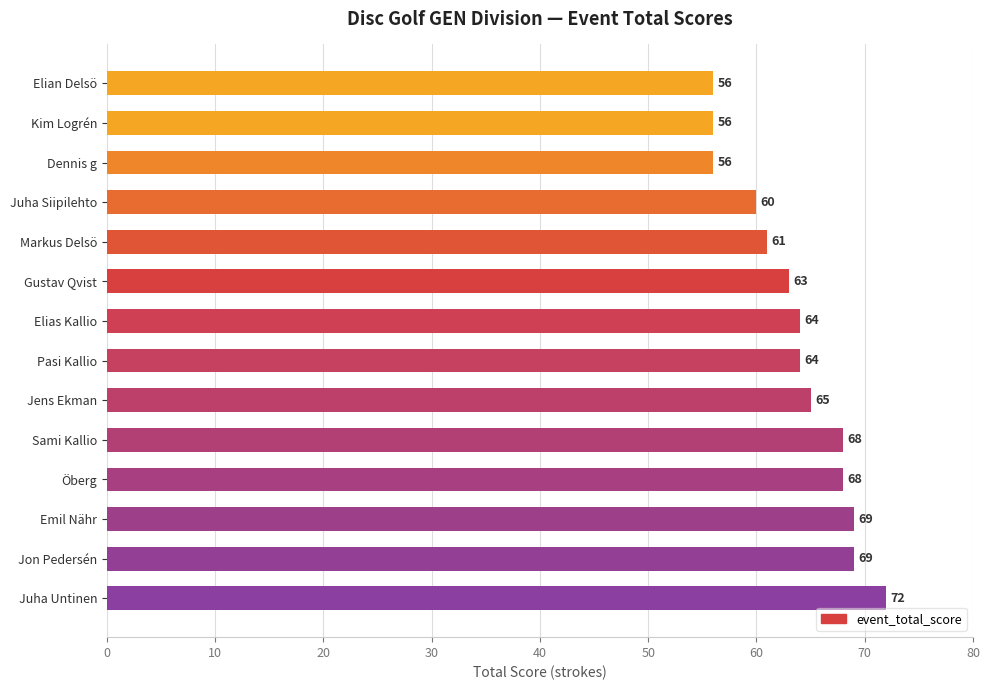

Between Elian Delsö and Öberg, which is larger?

Öberg